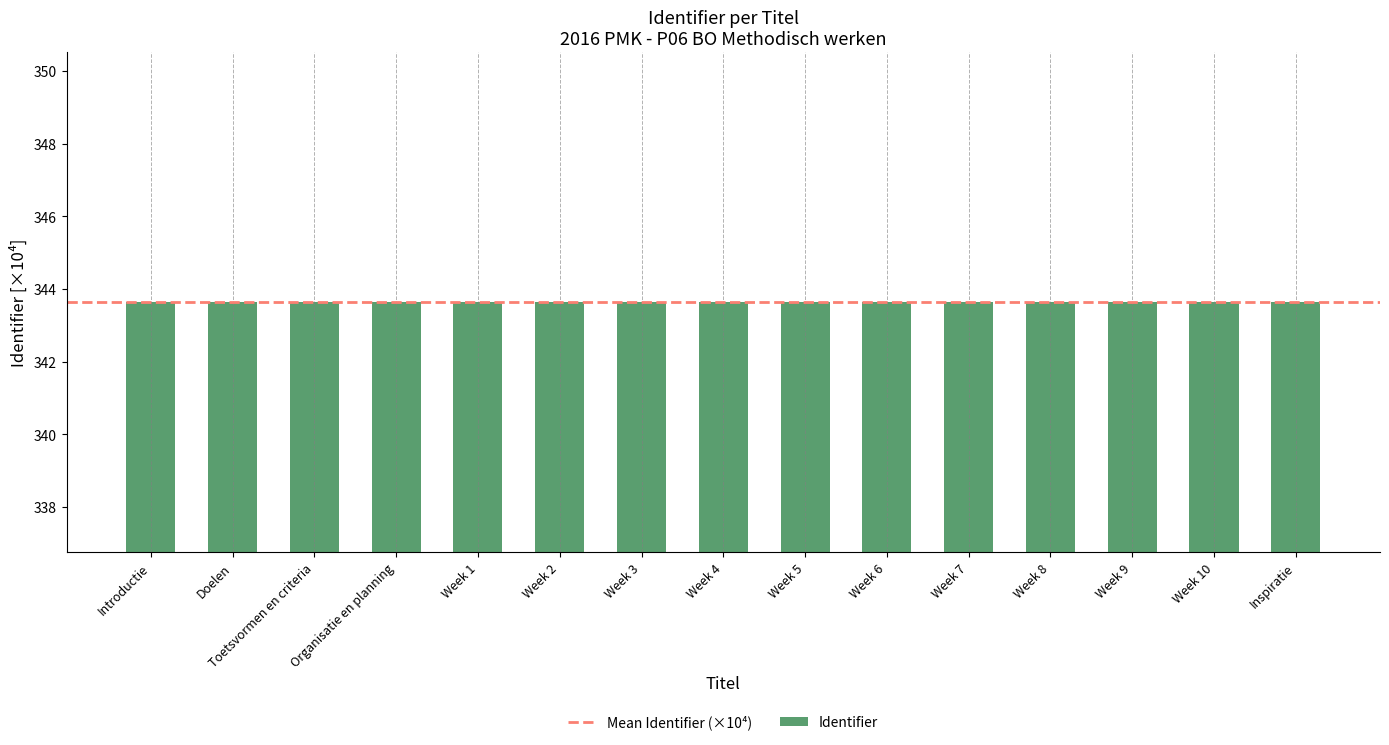

What is the label of the 2nd bar from the left?

Doelen